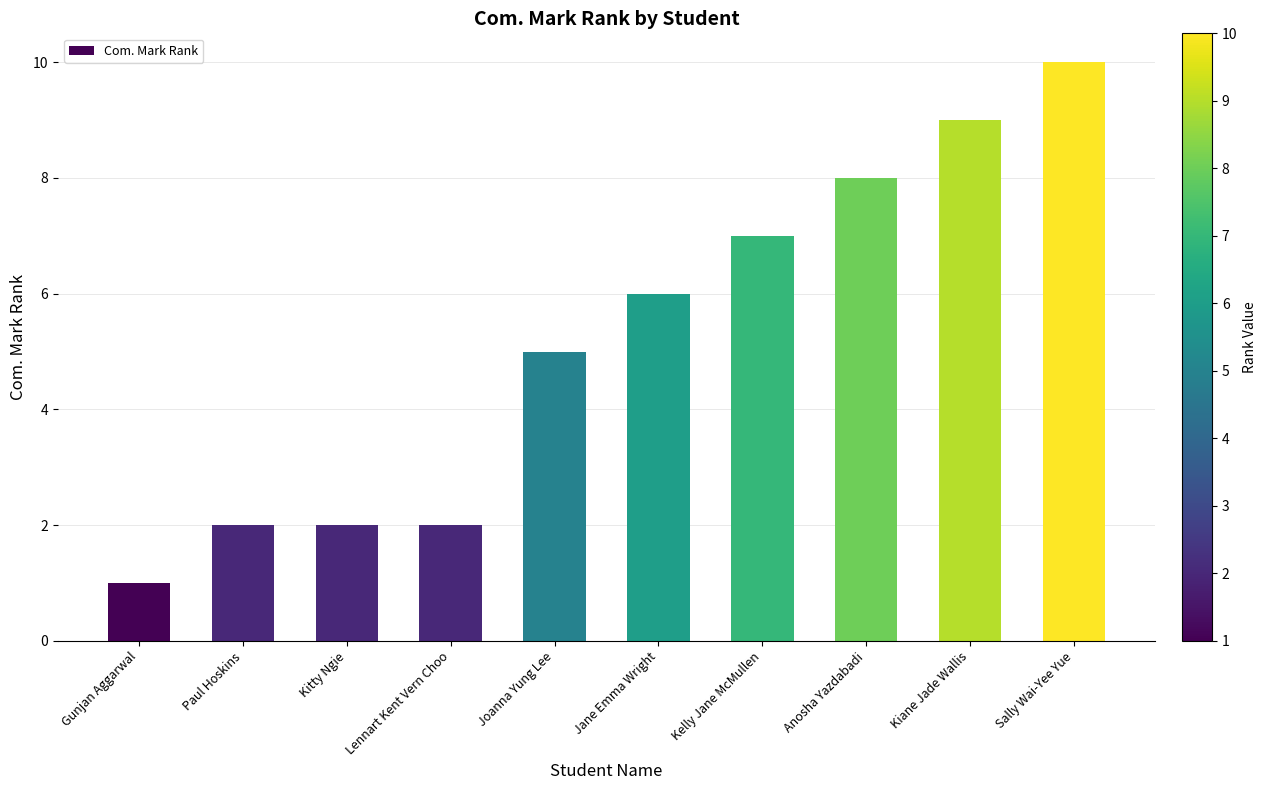

What is the ratio of the value at Joanna Yung Lee to the value at Paul Hoskins?

2.5